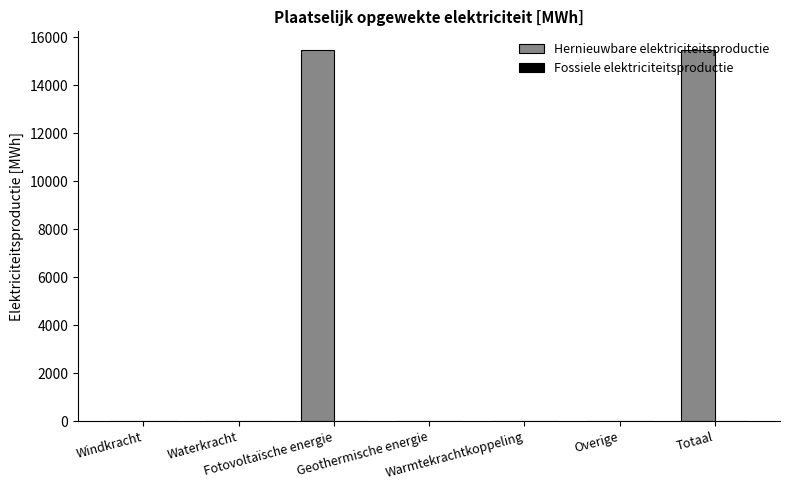

What is the sum of all values?

30950.1